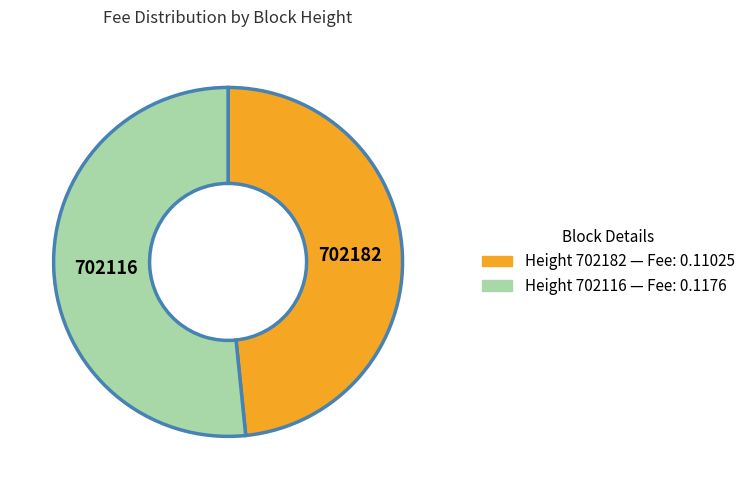

Is there any slice that represents more than half of the pie?

Yes